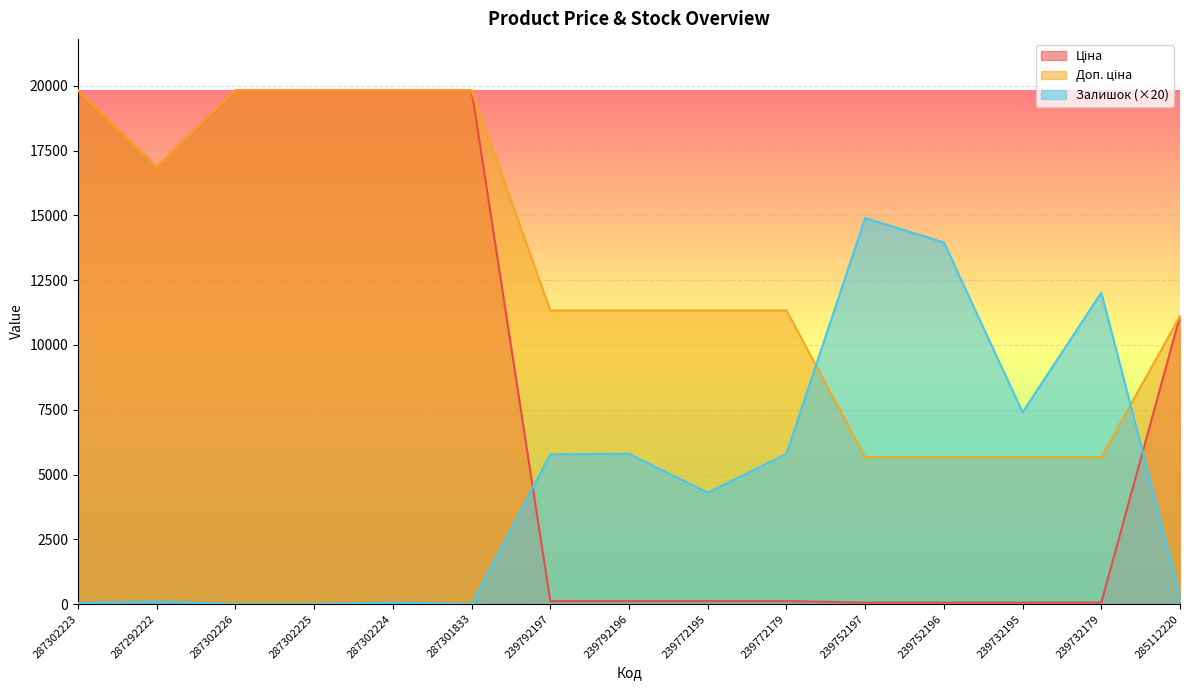

Between 239792196 and 239752196, which is larger?

239792196